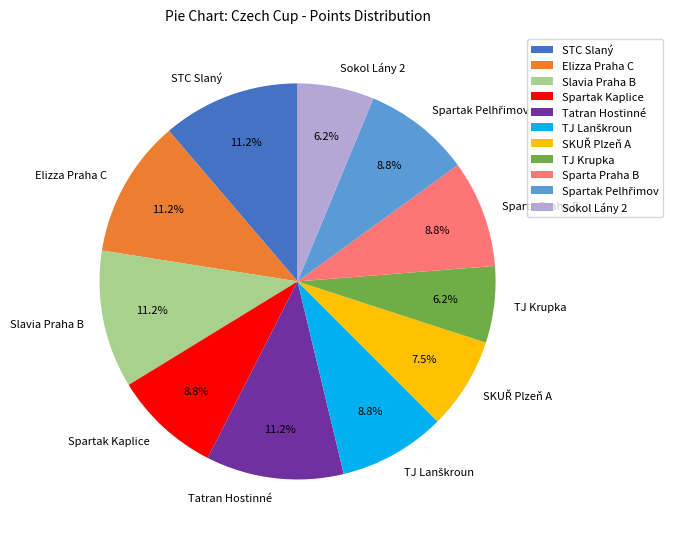

Approximately how many times larger is the value at STC Slaný compared to Sokol Lány 2?

1.8